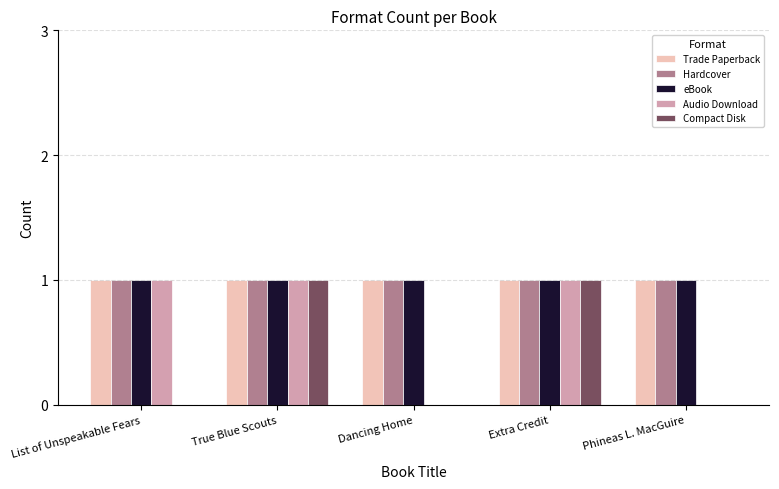

Is the value of Trade Paperback at Phineas L. MacGuire greater than the value of Compact Disk at Phineas L. MacGuire?

Yes